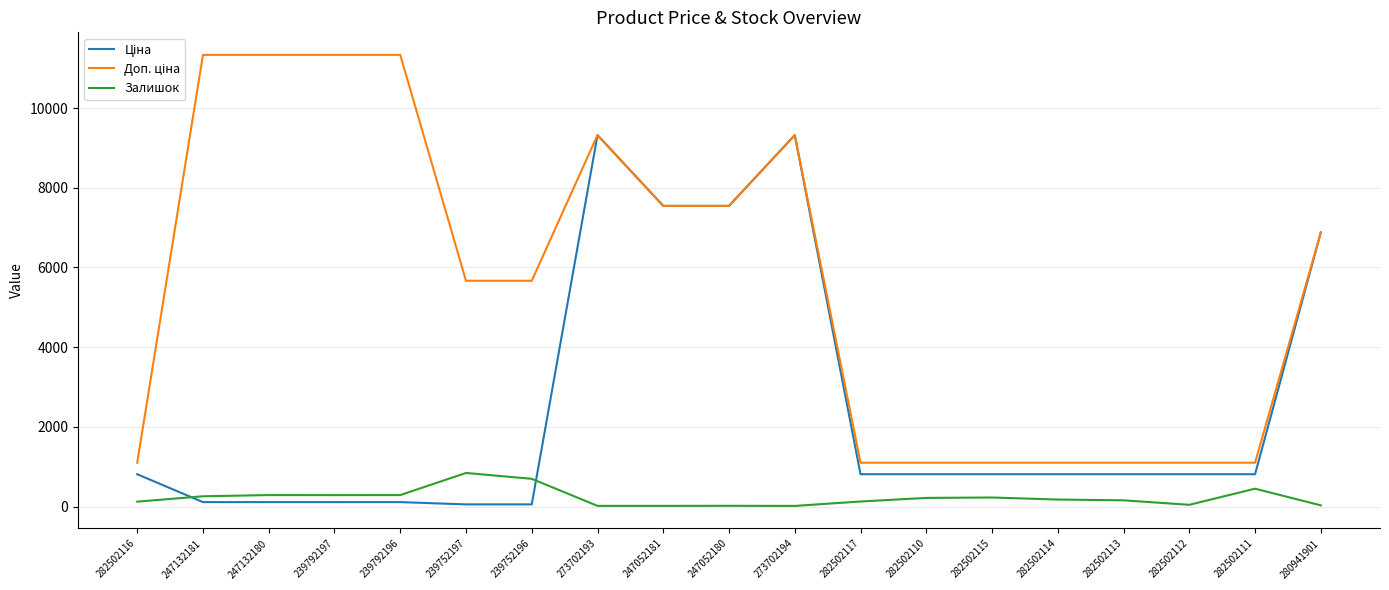

What is the difference between the Залишок values at 282502117 and 282502110?

90.0